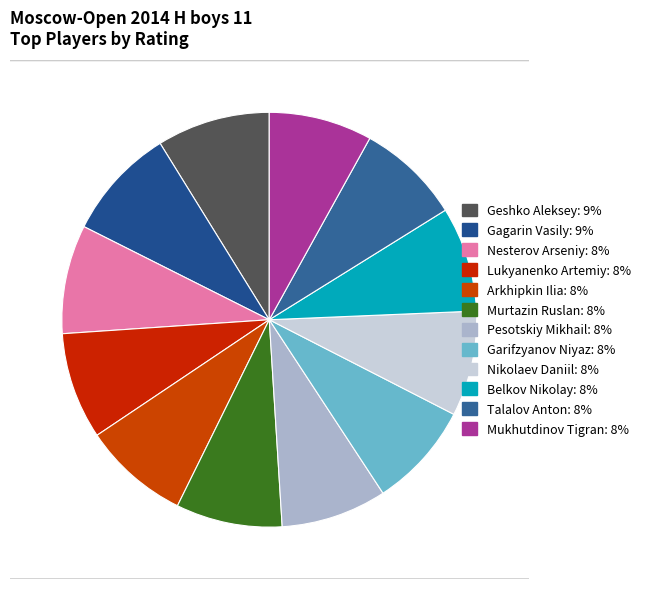

Rank the categories by value from highest to lowest.

Geshko Aleksey: 1894, Gagarin Vasily: 1883, Nesterov Arseniy: 1822, Lukyanenko Artemiy: 1788, Arkhipkin Ilia: 1782, Murtazin Ruslan: 1780, Pesotskiy Mikhail: 1770, Garifzyanov Niyaz: 1766, Nikolaev Daniil: 1762, Belkov Nikolay: 1758, Talalov Anton: 1737, Mukhutdinov Tigran: 1729